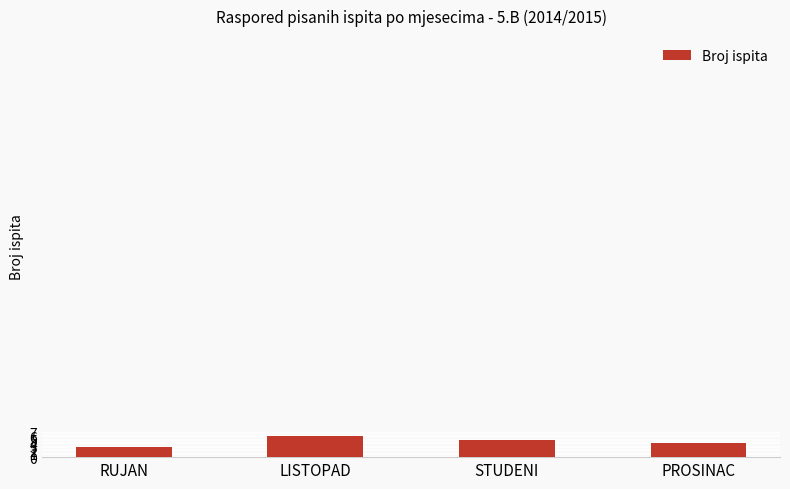

What position from the left is RUJAN?

1